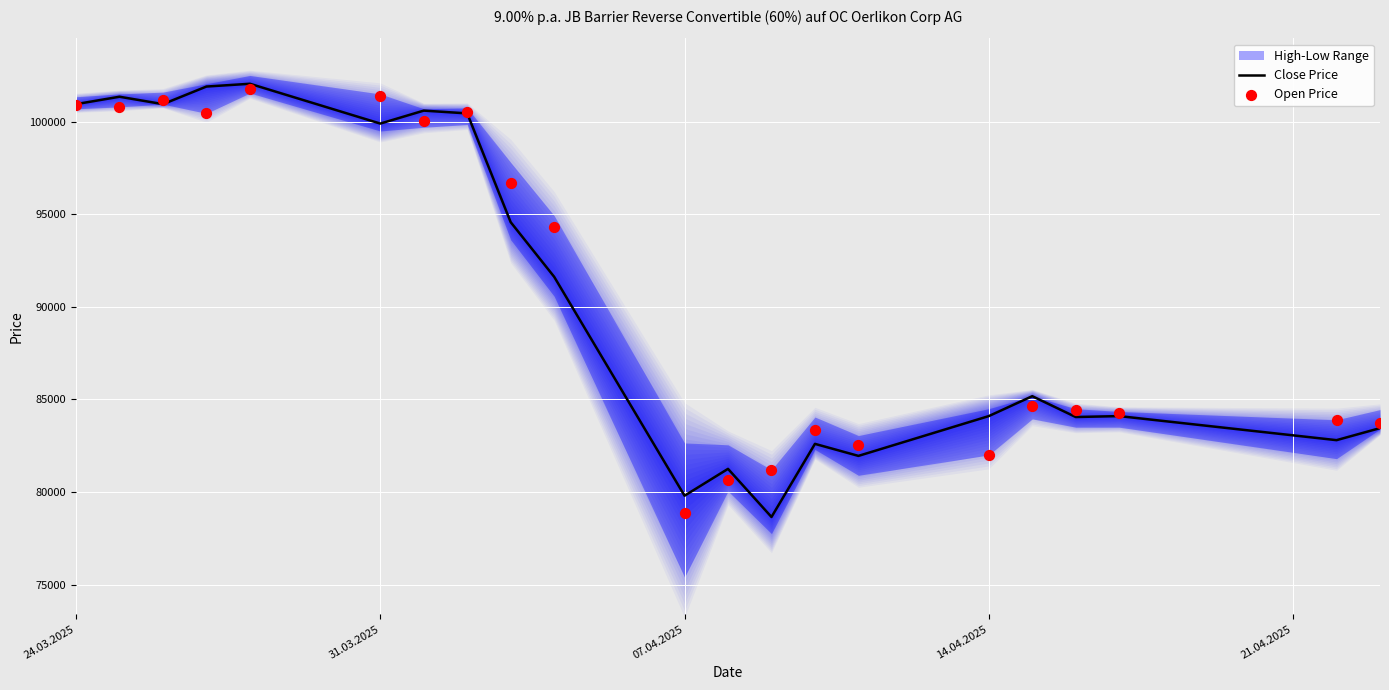

Which series has the largest total across all categories?

Open Price